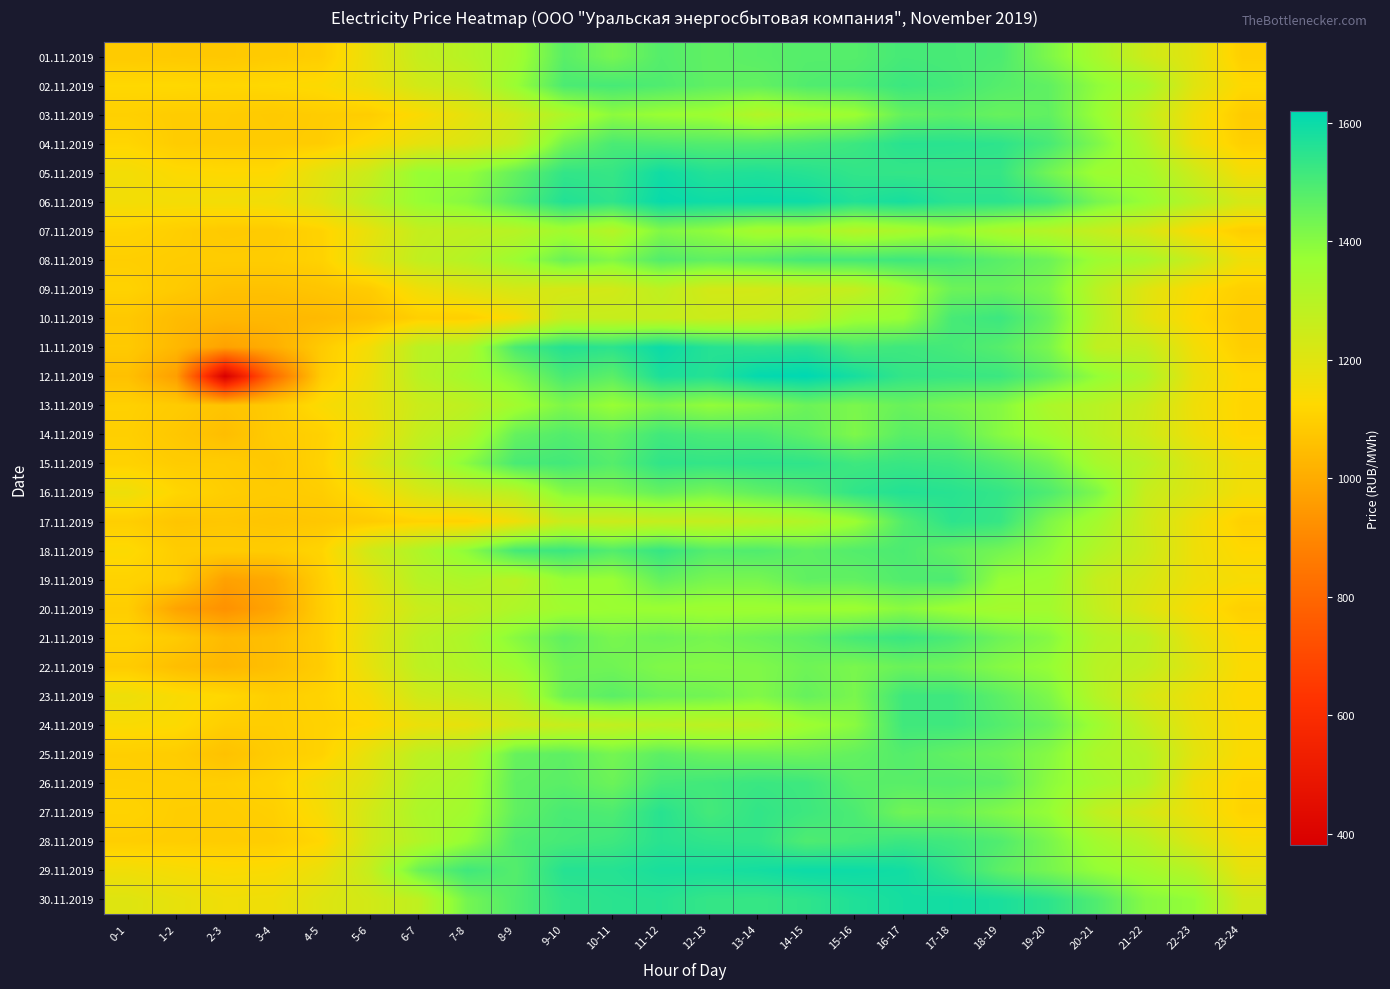

Reading left to right, list all the values displayed in this chart.

01.11.2019: 0-1=1086.2	1-2=1082.4	2-3=1078.1	3-4=1087.9	4-5=1095.1	5-6=1176.8	6-7=1262.3	7-8=1299.6	8-9=1348.7	9-10=1473.5	10-11=1428.0	11-12=1482.1	12-13=1464.4	13-14=1472.7	14-15=1480.7	15-16=1480.6	16-17=1505.7	17-18=1502.2	18-19=1494.5	19-20=1415.8	20-21=1333.2	21-22=1246.5	22-23=1193.1	23-24=1097.5
02.11.2019: 0-1=1122.7	1-2=1123.5	2-3=1118.3	3-4=1123.2	4-5=1131.2	5-6=1171.0	6-7=1235.4	7-8=1266.1	8-9=1370.3	9-10=1496.4	10-11=1503.9	11-12=1490.1	12-13=1464.8	13-14=1459.9	14-15=1487.8	15-16=1496.2	16-17=1522.5	17-18=1508.1	18-19=1481.2	19-20=1463.6	20-21=1386.8	21-22=1335.6	22-23=1199.6	23-24=1124.7
03.11.2019: 0-1=1100.9	1-2=1091.1	2-3=1091.0	3-4=1083.2	4-5=1091.9	5-6=1094.1	6-7=1133.9	7-8=1186.0	8-9=1240.5	9-10=1320.9	10-11=1391.5	11-12=1370.3	12-13=1360.9	13-14=1307.9	14-15=1345.8	15-16=1362.8	16-17=1456.9	17-18=1471.9	18-19=1452.4	19-20=1462.9	20-21=1370.4	21-22=1273.3	22-23=1159.8	23-24=1088.5
04.11.2019: 0-1=1117.2	1-2=1090.9	2-3=1088.6	3-4=1087.9	4-5=1092.8	5-6=1135.6	6-7=1184.5	7-8=1211.7	8-9=1266.5	9-10=1435.3	10-11=1498.7	11-12=1492.1	12-13=1484.8	13-14=1487.8	14-15=1502.6	15-16=1521.3	16-17=1553.6	17-18=1551.5	18-19=1544.6	19-20=1502.9	20-21=1415.3	21-22=1312.8	22-23=1166.1	23-24=1099.0
05.11.2019: 0-1=1153.0	1-2=1130.3	2-3=1124.3	3-4=1125.8	4-5=1192.6	5-6=1254.9	6-7=1374.3	7-8=1378.9	8-9=1457.0	9-10=1536.8	10-11=1531.2	11-12=1591.5	12-13=1562.2	13-14=1567.9	14-15=1556.0	15-16=1537.8	16-17=1534.3	17-18=1532.9	18-19=1531.2	19-20=1436.6	20-21=1360.1	21-22=1345.6	22-23=1248.1	23-24=1152.6
06.11.2019: 0-1=1153.3	1-2=1151.0	2-3=1153.6	3-4=1158.4	4-5=1203.1	5-6=1288.8	6-7=1371.9	7-8=1403.2	8-9=1485.5	9-10=1563.2	10-11=1543.2	11-12=1605.3	12-13=1594.2	13-14=1599.3	14-15=1596.5	15-16=1564.1	16-17=1581.5	17-18=1550.8	18-19=1549.8	19-20=1521.1	20-21=1426.5	21-22=1371.7	22-23=1299.2	23-24=1224.8
07.11.2019: 0-1=1112.3	1-2=1097.3	2-3=1082.3	3-4=1086.6	4-5=1109.1	5-6=1180.8	6-7=1267.1	7-8=1280.9	8-9=1298.7	9-10=1348.7	10-11=1302.7	11-12=1410.2	12-13=1385.8	13-14=1338.6	14-15=1348.0	15-16=1303.8	16-17=1332.1	17-18=1370.1	18-19=1329.3	19-20=1304.4	20-21=1266.2	21-22=1223.3	22-23=1138.9	23-24=1094.5
08.11.2019: 0-1=1097.1	1-2=1092.1	2-3=1092.0	3-4=1092.5	4-5=1106.7	5-6=1196.6	6-7=1273.0	7-8=1302.1	8-9=1360.8	9-10=1447.3	10-11=1408.8	11-12=1486.0	12-13=1462.5	13-14=1481.0	14-15=1507.3	15-16=1506.6	16-17=1519.3	17-18=1504.3	18-19=1473.8	19-20=1444.3	20-21=1358.8	21-22=1330.2	22-23=1254.0	23-24=1160.4
09.11.2019: 0-1=1107.0	1-2=1084.6	2-3=1060.1	3-4=1059.7	4-5=1071.7	5-6=1088.7	6-7=1161.0	7-8=1197.7	8-9=1227.8	9-10=1226.0	10-11=1235.0	11-12=1280.7	12-13=1231.8	13-14=1231.5	14-15=1254.5	15-16=1268.0	16-17=1348.8	17-18=1443.1	18-19=1451.2	19-20=1419.0	20-21=1290.7	21-22=1201.1	22-23=1134.5	23-24=1100.5
10.11.2019: 0-1=1079.5	1-2=1043.3	2-3=1033.1	3-4=1033.2	4-5=1039.4	5-6=1059.4	6-7=1098.6	7-8=1098.3	8-9=1143.7	9-10=1259.5	10-11=1260.9	11-12=1259.8	12-13=1249.9	13-14=1257.8	14-15=1282.6	15-16=1356.6	16-17=1371.3	17-18=1503.0	18-19=1521.3	19-20=1449.2	20-21=1303.0	21-22=1194.4	22-23=1125.1	23-24=1086.0
11.11.2019: 0-1=1083.1	1-2=1034.6	2-3=972.5	3-4=1007.4	4-5=1087.0	5-6=1155.1	6-7=1291.1	7-8=1317.0	8-9=1499.7	9-10=1559.0	10-11=1547.1	11-12=1598.8	12-13=1557.8	13-14=1545.7	14-15=1554.4	15-16=1502.2	16-17=1518.0	17-18=1507.2	18-19=1480.2	19-20=1423.0	20-21=1276.4	21-22=1267.2	22-23=1155.0	23-24=1094.5
12.11.2019: 0-1=1057.8	1-2=963.2	2-3=381.0	3-4=815.7	4-5=1091.7	5-6=1167.9	6-7=1291.2	7-8=1342.8	8-9=1406.1	9-10=1501.4	10-11=1471.6	11-12=1573.5	12-13=1560.6	13-14=1611.8	14-15=1620.1	15-16=1581.9	16-17=1535.8	17-18=1528.4	18-19=1522.6	19-20=1467.0	20-21=1379.4	21-22=1318.7	22-23=1175.5	23-24=1121.6
13.11.2019: 0-1=1103.1	1-2=1087.6	2-3=1067.9	3-4=1085.3	4-5=1136.5	5-6=1178.0	6-7=1251.8	7-8=1283.3	8-9=1348.8	9-10=1415.9	10-11=1372.1	11-12=1416.1	12-13=1382.0	13-14=1403.5	14-15=1445.5	15-16=1420.3	16-17=1450.3	17-18=1427.0	18-19=1402.9	19-20=1325.1	20-21=1295.2	21-22=1252.0	22-23=1161.6	23-24=1115.6
14.11.2019: 0-1=1099.0	1-2=1077.0	2-3=1051.2	3-4=1087.2	4-5=1102.9	5-6=1165.8	6-7=1267.4	7-8=1316.8	8-9=1454.8	9-10=1485.5	10-11=1459.8	11-12=1513.2	12-13=1497.0	13-14=1495.4	14-15=1466.1	15-16=1415.0	16-17=1474.8	17-18=1466.6	18-19=1400.3	19-20=1350.4	20-21=1293.7	21-22=1244.7	22-23=1168.3	23-24=1117.6
15.11.2019: 0-1=1107.0	1-2=1091.1	2-3=1089.9	3-4=1077.0	4-5=1107.2	5-6=1207.6	6-7=1299.4	7-8=1397.7	8-9=1500.4	9-10=1510.8	10-11=1481.6	11-12=1539.8	12-13=1535.1	13-14=1542.6	14-15=1541.8	15-16=1518.3	16-17=1528.2	17-18=1520.7	18-19=1485.3	19-20=1435.8	20-21=1336.5	21-22=1293.7	22-23=1211.7	23-24=1158.0
16.11.2019: 0-1=1165.8	1-2=1117.5	2-3=1095.0	3-4=1087.1	4-5=1094.4	5-6=1141.9	6-7=1217.2	7-8=1257.6	8-9=1289.9	9-10=1403.8	10-11=1413.8	11-12=1455.6	12-13=1428.5	13-14=1463.2	14-15=1488.0	15-16=1539.8	16-17=1562.6	17-18=1554.6	18-19=1535.7	19-20=1492.6	20-21=1415.2	21-22=1261.0	22-23=1209.9	23-24=1153.6
17.11.2019: 0-1=1096.3	1-2=1071.4	2-3=1075.7	3-4=1070.2	4-5=1076.2	5-6=1088.4	6-7=1108.4	7-8=1106.0	8-9=1162.2	9-10=1256.5	10-11=1249.3	11-12=1265.6	12-13=1266.4	13-14=1289.0	14-15=1315.2	15-16=1364.1	16-17=1485.6	17-18=1546.4	18-19=1530.2	19-20=1415.3	20-21=1343.5	21-22=1243.8	22-23=1163.7	23-24=1101.9
18.11.2019: 0-1=1130.3	1-2=1092.5	2-3=1092.4	3-4=1089.7	4-5=1113.3	5-6=1239.3	6-7=1315.3	7-8=1391.4	8-9=1507.2	9-10=1523.2	10-11=1485.2	11-12=1531.0	12-13=1481.0	13-14=1489.1	14-15=1465.6	15-16=1483.8	16-17=1495.6	17-18=1461.2	18-19=1433.0	19-20=1389.9	20-21=1310.2	21-22=1248.1	22-23=1164.5	23-24=1124.0
19.11.2019: 0-1=1108.7	1-2=1092.8	2-3=970.3	3-4=995.5	4-5=1099.2	5-6=1196.4	6-7=1298.2	7-8=1321.1	8-9=1295.5	9-10=1374.8	10-11=1371.1	11-12=1457.2	12-13=1425.9	13-14=1425.0	14-15=1463.0	15-16=1461.3	16-17=1487.8	17-18=1494.0	18-19=1376.1	19-20=1362.7	20-21=1262.7	21-22=1224.7	22-23=1166.2	23-24=1142.1
20.11.2019: 0-1=1094.0	1-2=977.6	2-3=927.4	3-4=980.4	4-5=1095.2	5-6=1177.5	6-7=1255.3	7-8=1281.1	8-9=1320.2	9-10=1353.3	10-11=1367.0	11-12=1367.9	12-13=1359.8	13-14=1362.6	14-15=1368.1	15-16=1363.0	16-17=1397.4	17-18=1364.5	18-19=1345.1	19-20=1347.4	20-21=1270.7	21-22=1207.7	22-23=1144.7	23-24=1100.1
21.11.2019: 0-1=1111.4	1-2=1085.8	2-3=1040.8	3-4=1051.5	4-5=1095.5	5-6=1194.3	6-7=1286.4	7-8=1323.8	8-9=1399.5	9-10=1462.8	10-11=1424.1	11-12=1440.9	12-13=1425.7	13-14=1445.1	14-15=1465.7	15-16=1503.1	16-17=1524.9	17-18=1496.4	18-19=1440.7	19-20=1403.5	20-21=1310.8	21-22=1283.5	22-23=1180.0	23-24=1127.7
22.11.2019: 0-1=1089.7	1-2=1051.9	2-3=1031.8	3-4=1053.7	4-5=1091.4	5-6=1185.3	6-7=1282.8	7-8=1313.7	8-9=1359.1	9-10=1437.8	10-11=1437.6	11-12=1412.0	12-13=1405.7	13-14=1412.2	14-15=1439.9	15-16=1422.0	16-17=1448.2	17-18=1441.7	18-19=1403.6	19-20=1377.3	20-21=1296.5	21-22=1272.2	22-23=1201.3	23-24=1132.1
23.11.2019: 0-1=1166.7	1-2=1138.9	2-3=1121.1	3-4=1095.2	4-5=1110.3	5-6=1147.5	6-7=1240.2	7-8=1265.5	8-9=1298.1	9-10=1444.0	10-11=1472.8	11-12=1443.9	12-13=1434.9	13-14=1409.4	14-15=1454.6	15-16=1422.8	16-17=1517.1	17-18=1517.2	18-19=1469.6	19-20=1416.2	20-21=1303.2	21-22=1228.0	22-23=1169.3	23-24=1126.3
24.11.2019: 0-1=1136.8	1-2=1130.4	2-3=1096.0	3-4=1095.1	4-5=1106.5	5-6=1123.5	6-7=1173.3	7-8=1183.2	8-9=1235.4	9-10=1260.9	10-11=1275.8	11-12=1295.4	12-13=1286.8	13-14=1298.8	14-15=1359.2	15-16=1396.8	16-17=1515.3	17-18=1516.6	18-19=1483.9	19-20=1447.0	20-21=1360.0	21-22=1265.8	22-23=1179.0	23-24=1133.9
25.11.2019: 0-1=1096.8	1-2=1091.8	2-3=1060.1	3-4=1090.8	4-5=1107.2	5-6=1189.2	6-7=1284.0	7-8=1315.1	8-9=1452.3	9-10=1466.9	10-11=1429.0	11-12=1468.4	12-13=1446.9	13-14=1444.5	14-15=1441.2	15-16=1458.5	16-17=1482.7	17-18=1461.2	18-19=1442.8	19-20=1403.3	20-21=1325.8	21-22=1303.8	22-23=1194.6	23-24=1133.2
26.11.2019: 0-1=1100.3	1-2=1099.1	2-3=1097.4	3-4=1109.8	4-5=1155.8	5-6=1209.4	6-7=1307.6	7-8=1338.4	8-9=1462.9	9-10=1472.4	10-11=1444.8	11-12=1505.0	12-13=1513.0	13-14=1524.8	14-15=1518.0	15-16=1475.8	16-17=1475.5	17-18=1482.0	18-19=1469.3	19-20=1394.1	20-21=1345.3	21-22=1307.5	22-23=1163.6	23-24=1115.4
27.11.2019: 0-1=1110.3	1-2=1094.4	2-3=1093.2	3-4=1099.0	4-5=1144.2	5-6=1236.2	6-7=1323.3	7-8=1349.3	8-9=1461.9	9-10=1500.7	10-11=1492.7	11-12=1554.4	12-13=1508.1	13-14=1537.8	14-15=1519.3	15-16=1496.4	16-17=1437.5	17-18=1445.6	18-19=1412.3	19-20=1378.5	20-21=1278.3	21-22=1230.0	22-23=1169.7	23-24=1110.5
28.11.2019: 0-1=1095.3	1-2=1093.2	2-3=1090.9	3-4=1093.8	4-5=1120.5	5-6=1239.7	6-7=1309.3	7-8=1377.0	8-9=1489.8	9-10=1505.9	10-11=1517.2	11-12=1552.7	12-13=1541.1	13-14=1536.8	14-15=1491.1	15-16=1503.4	16-17=1524.5	17-18=1513.6	18-19=1488.0	19-20=1423.5	20-21=1346.1	21-22=1297.8	22-23=1210.4	23-24=1144.3
29.11.2019: 0-1=1158.1	1-2=1145.3	2-3=1132.8	3-4=1136.8	4-5=1173.8	5-6=1265.9	6-7=1445.7	7-8=1515.9	8-9=1482.1	9-10=1558.0	10-11=1558.3	11-12=1577.3	12-13=1577.2	13-14=1585.1	14-15=1598.8	15-16=1596.5	16-17=1589.2	17-18=1539.0	18-19=1468.3	19-20=1427.8	20-21=1379.2	21-22=1346.8	22-23=1301.8	23-24=1181.7
30.11.2019: 0-1=1203.4	1-2=1181.2	2-3=1159.6	3-4=1162.2	4-5=1204.1	5-6=1234.5	6-7=1280.0	7-8=1430.3	8-9=1488.1	9-10=1538.9	10-11=1550.2	11-12=1555.3	12-13=1533.7	13-14=1530.6	14-15=1542.7	15-16=1567.6	16-17=1583.9	17-18=1589.0	18-19=1575.8	19-20=1545.0	20-21=1488.0	21-22=1403.1	22-23=1379.7	23-24=1237.8